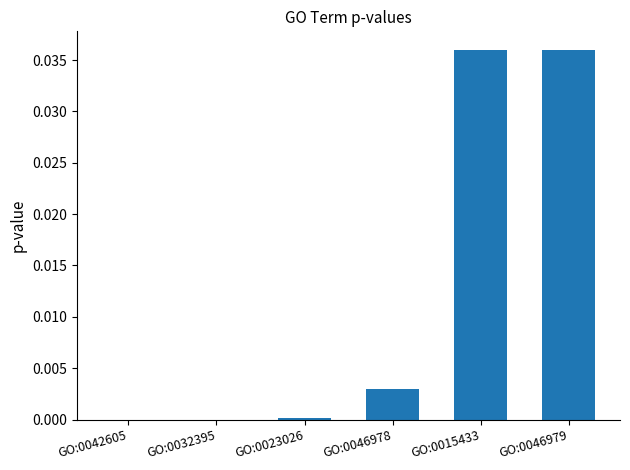

The chart shows a value of 0.0 at GO:0023026. True or false?

True